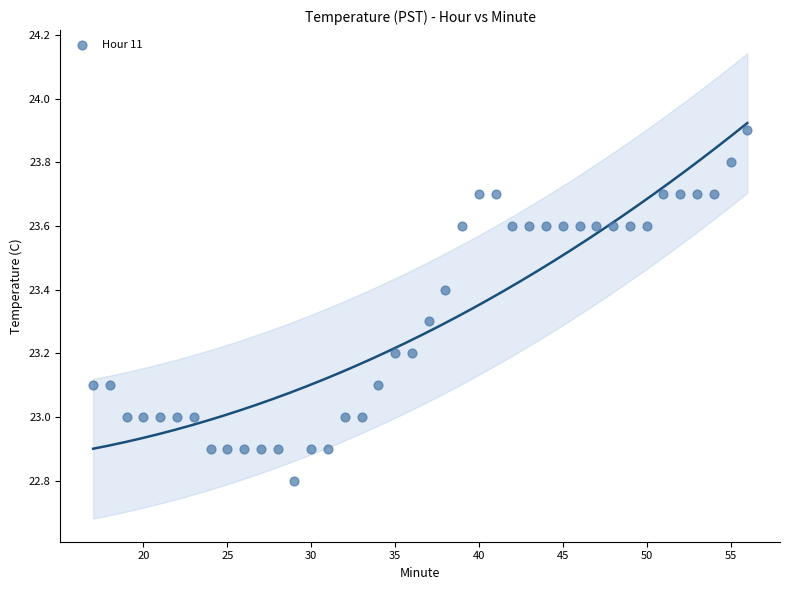

What is the range of Y values (max minus min)?

1.1